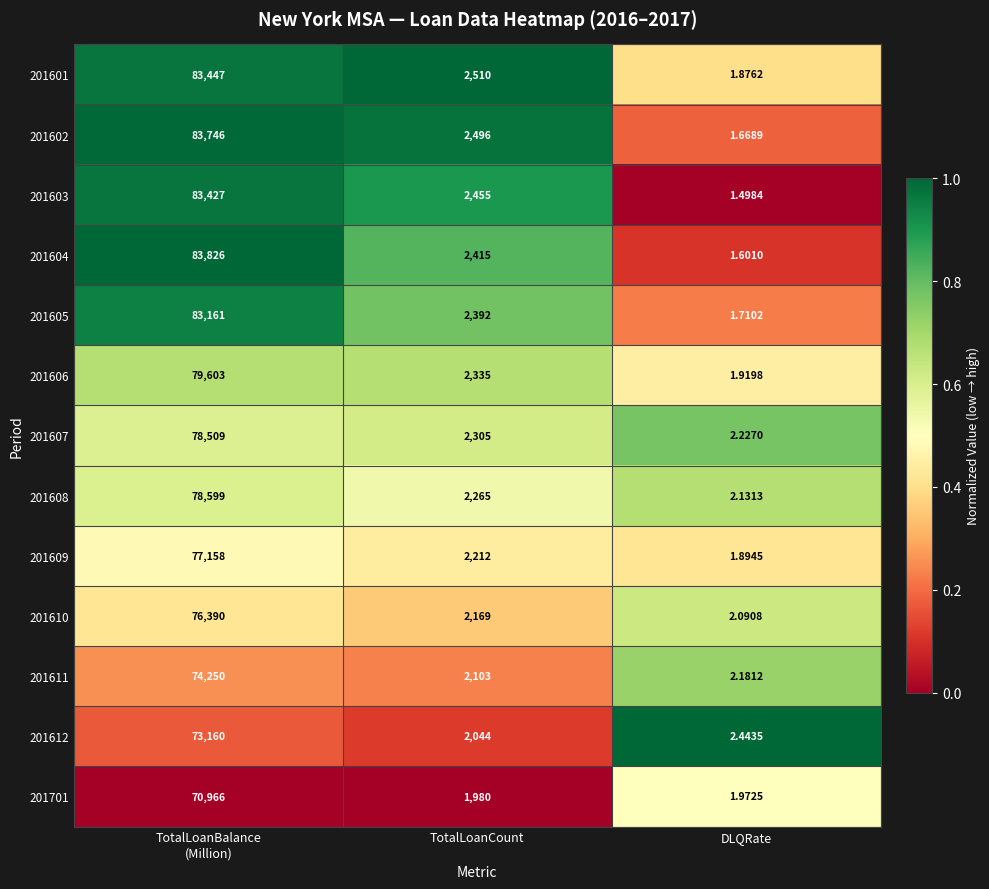

At which label is 201610 closest to 38196?

TotalLoanCount